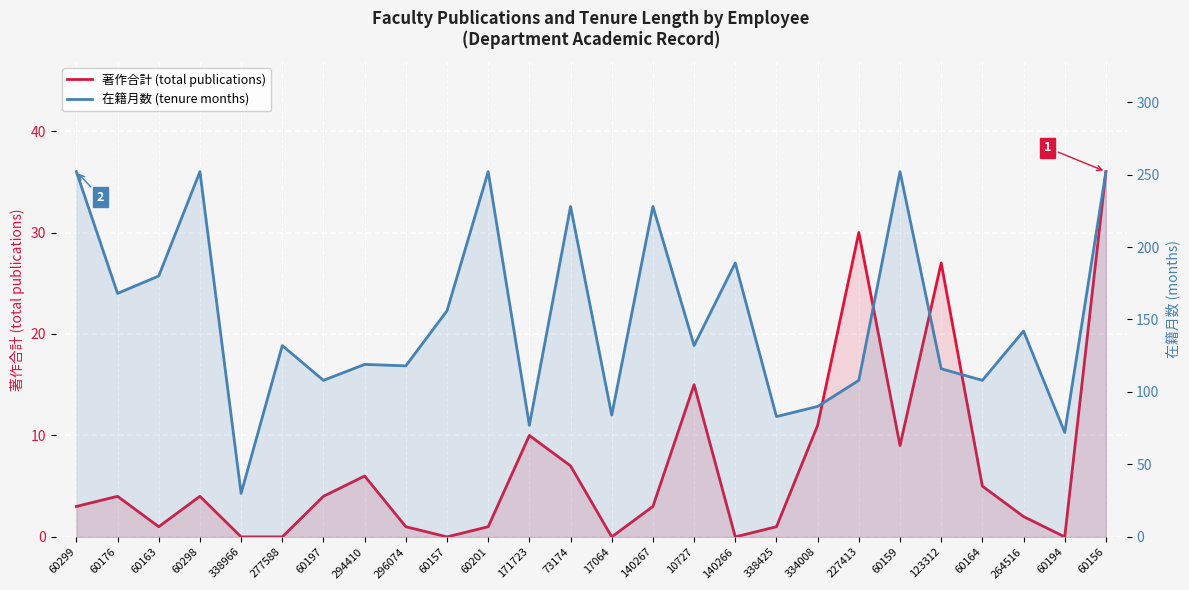

Reading left to right, what are all the values shown in this chart?

著作合計 (total publications): 3	4	1	4	0	0	4	6	1	0	1	10	7	0	3	15	0	1	11	30	9	27	5	2	0	36
在籍月数 (tenure months): 252	168	180	252	30	132	108	119	118	156	252	77	228	84	228	132	189	83	90	108	252	116	108	142	72	252